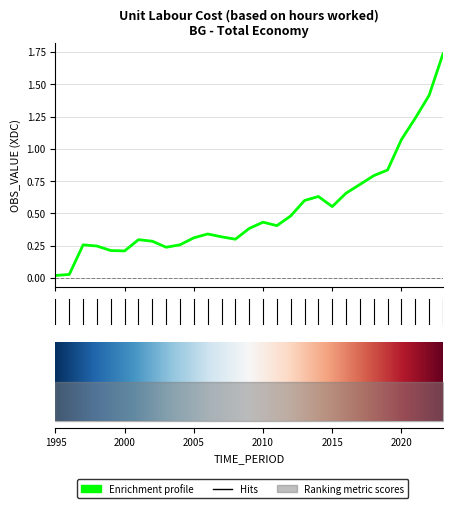

Rank the categories by value from highest to lowest.

2023, 2022, 2021, 2020, 2019, 2018, 2017, 2016, 2014, 2013, 2015, 2012, 2010, 2011, 2009, 2006, 2007, 2005, 2008, 2001, 2002, 2004, 1997, 1998, 2003, 1999, 2000, 1996, 1995